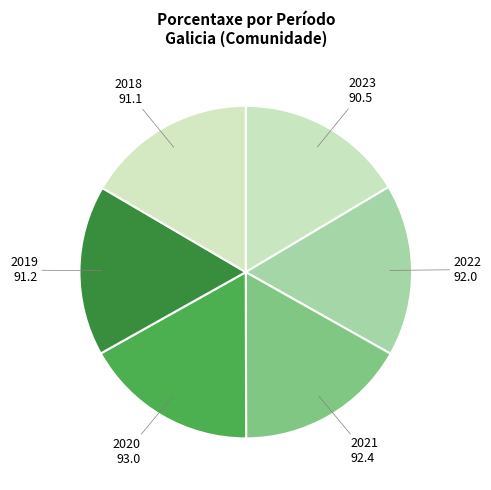

How many slices are in this pie chart?

6